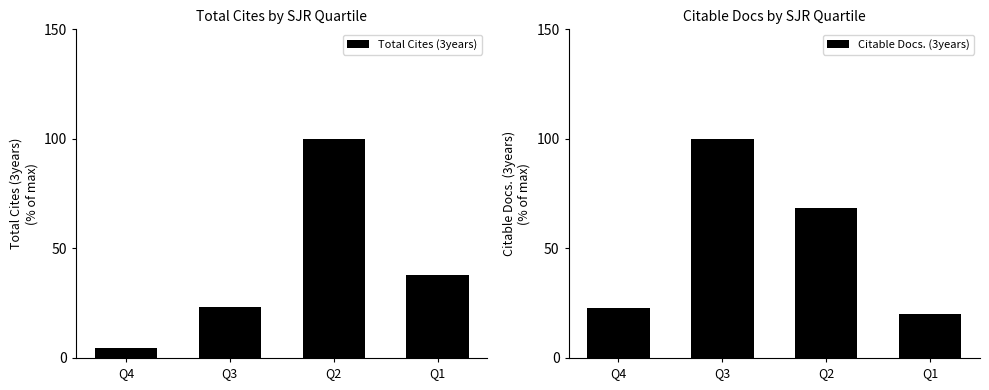

At how many categories does at least one series exceed 37?

3